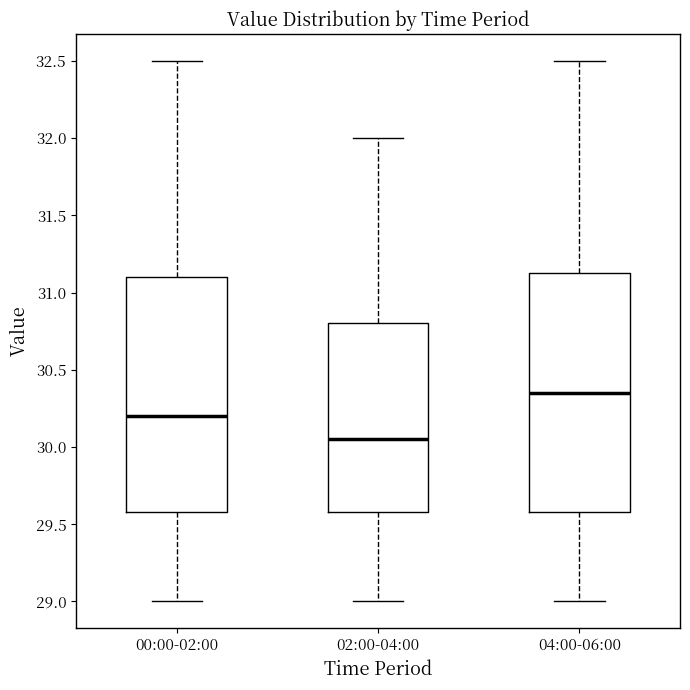

Reading left to right, transcribe this box plot: for each box, give where its median line is, the range the box spans, and where its two whiskers end, as read against the y-axis. The values are not printed on the chart, so give them approximately, as read against the axis.

00:00-02:00: median 30.20, box 29.60 to 31.10, whiskers 29.00 to 32.50
02:00-04:00: median 30.05, box 29.60 to 30.80, whiskers 29.00 to 32.00
04:00-06:00: median 30.35, box 29.60 to 31.15, whiskers 29.00 to 32.50